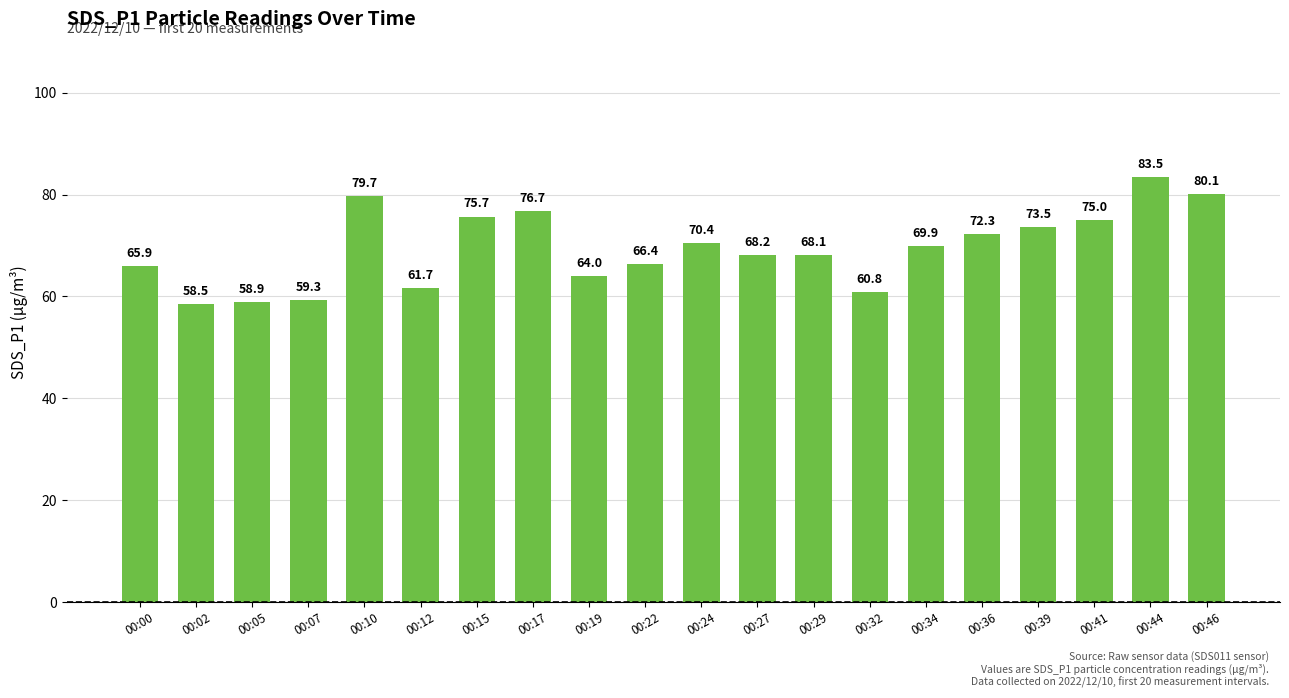

The chart shows a value of 116.2 at 00:41. True or false?

False